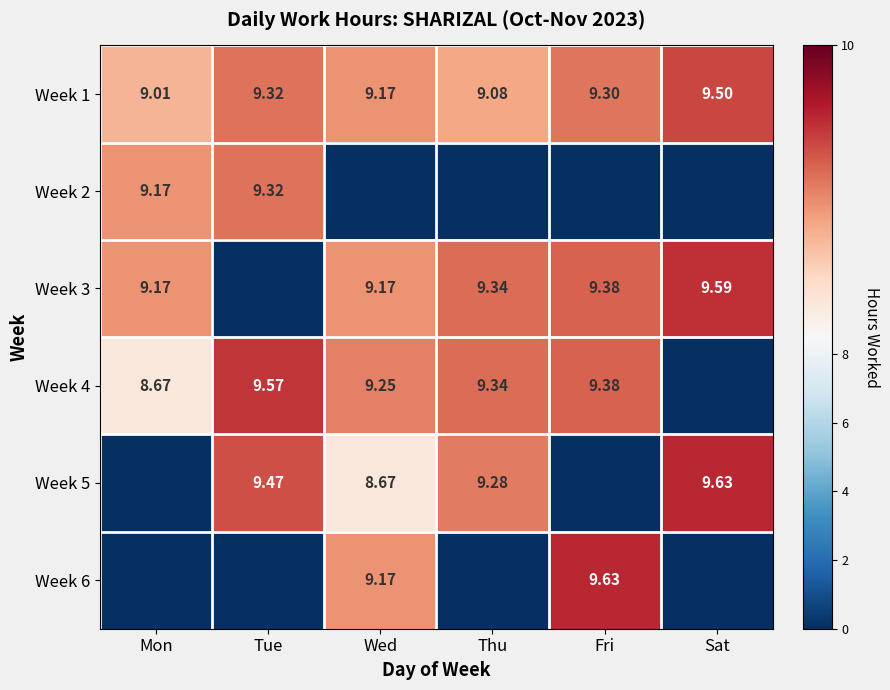

How many distinct data groups are displayed?

6